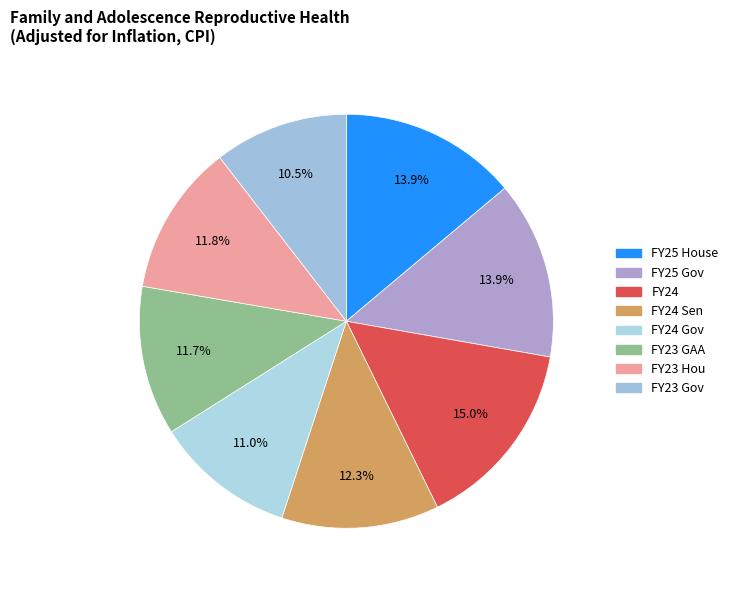

The FY24 Sen slice represents 1% of the pie. True or false?

False